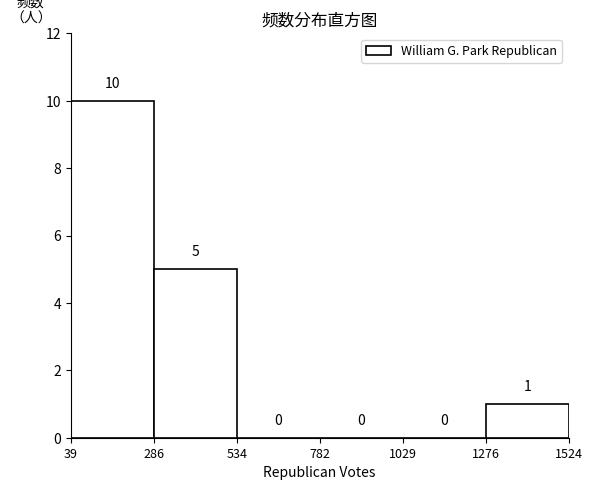

Reading left to right, list every bar in this chart as the range it spans on the x-axis followed by its height.

39 to 286: 10
286 to 534: 5
534 to 782: 0
782 to 1029: 0
1029 to 1276: 0
1276 to 1524: 1